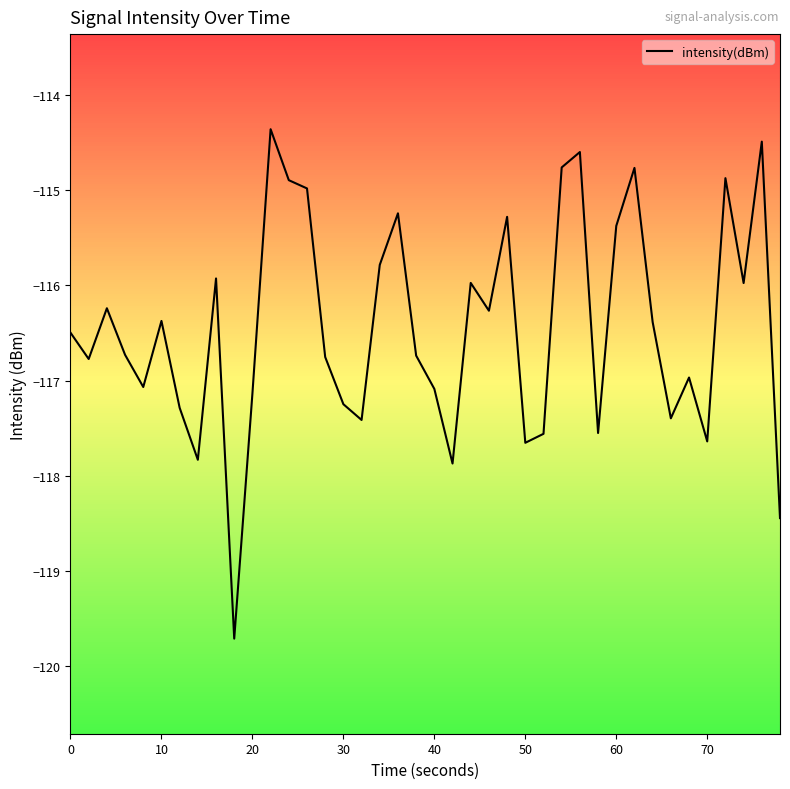

What is the smallest value displayed?

-119.7